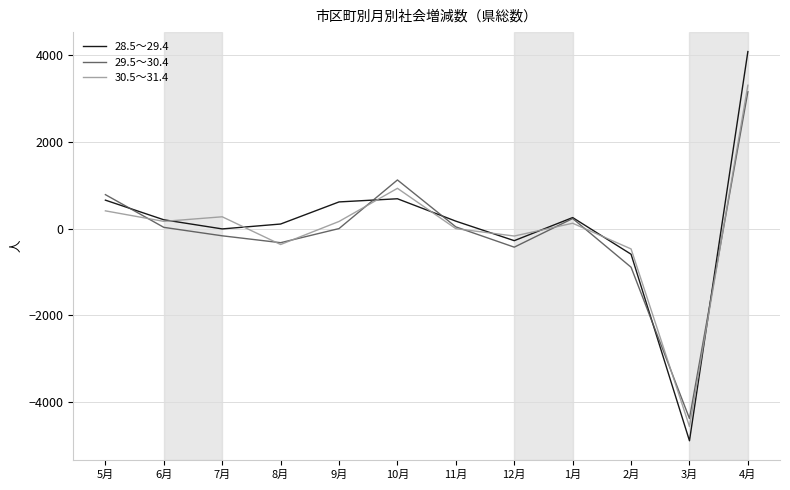

What is the minimum value shown in the chart?

-4892